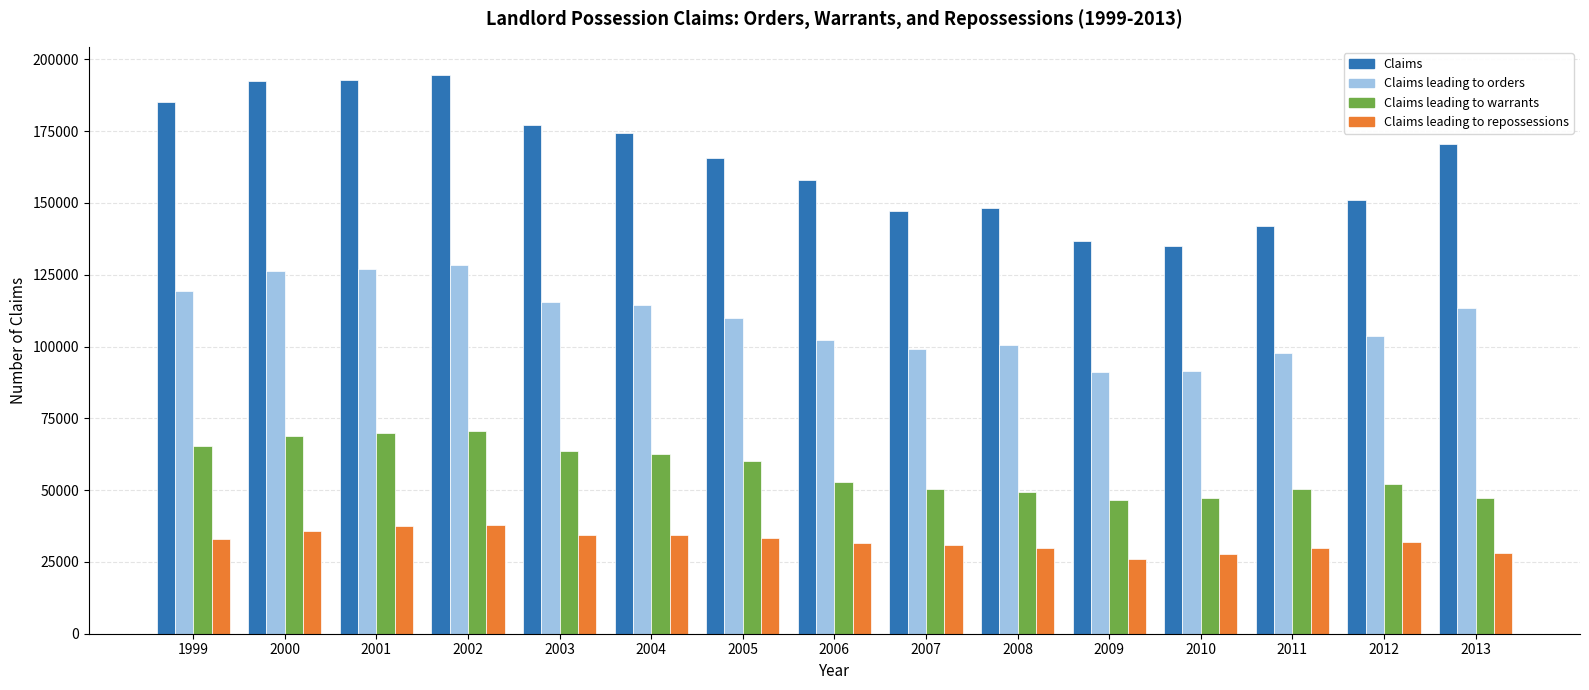

How many bars are there in each group?

4